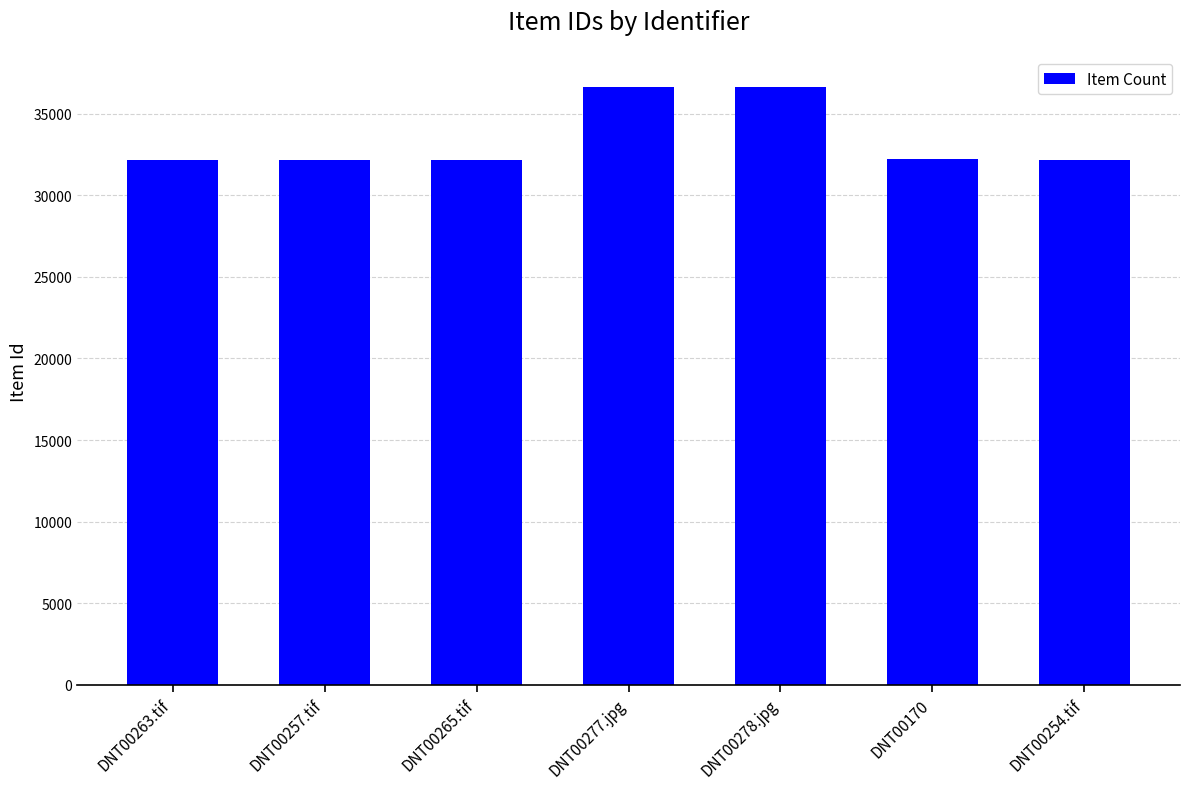

What is the smallest value displayed?

32163